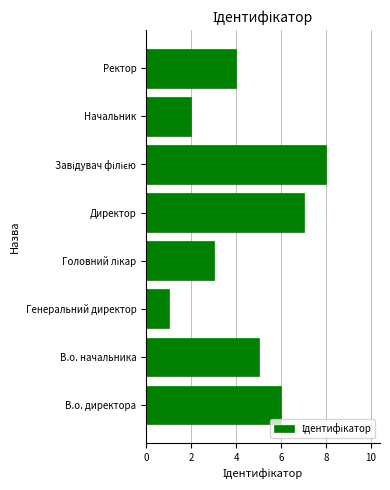

What is the difference between the second highest and minimum values?

6